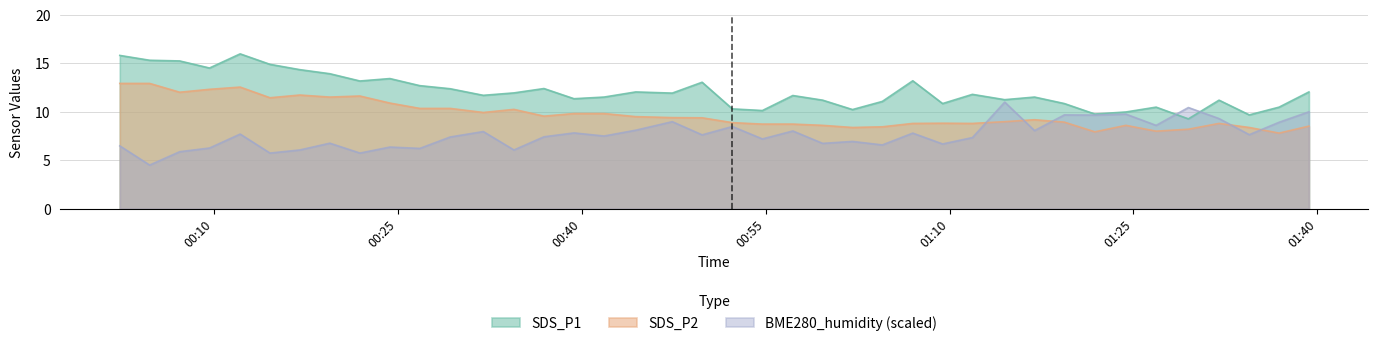

At which label is SDS_P1 closest to 12?

2022/04/01 00:34:28